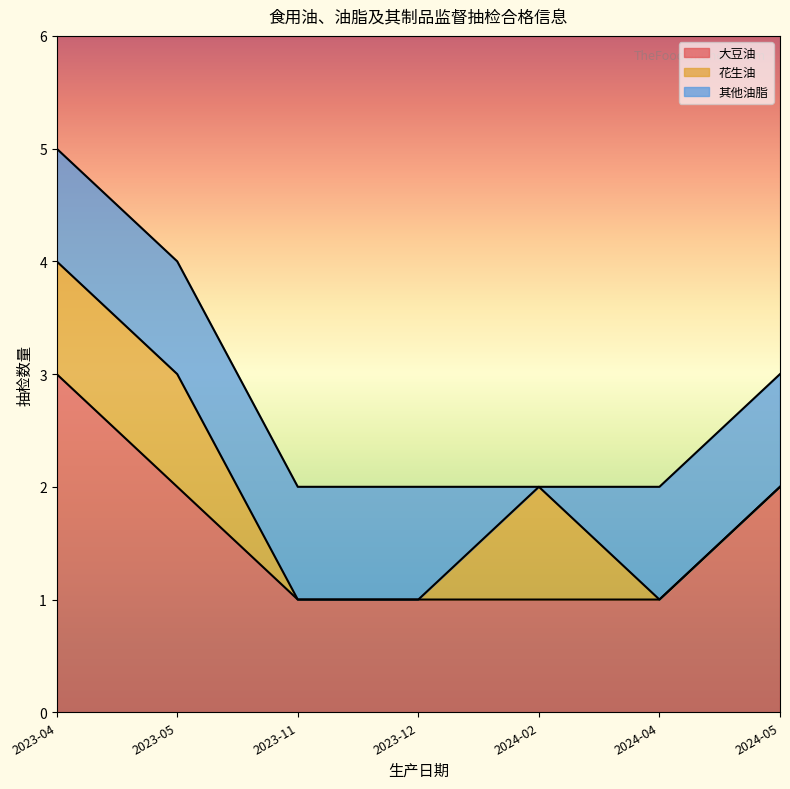

Is the value of 花生油 at 2023-12 greater than the value of 其他油脂 at 2023-05?

No